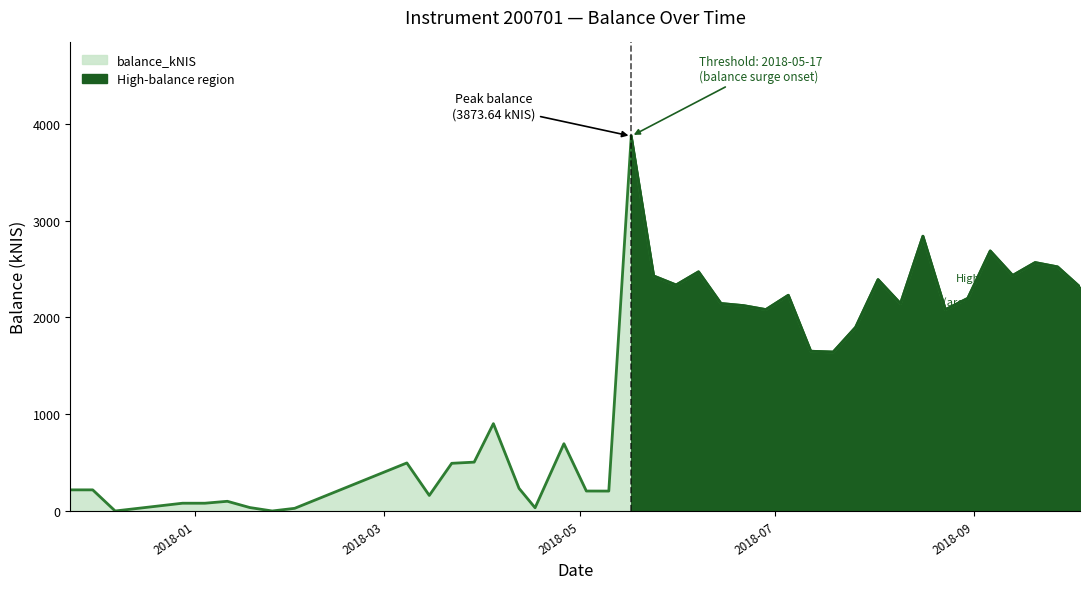

Between 2018-05-03 and 2018-04-12, which is larger?

2018-04-12